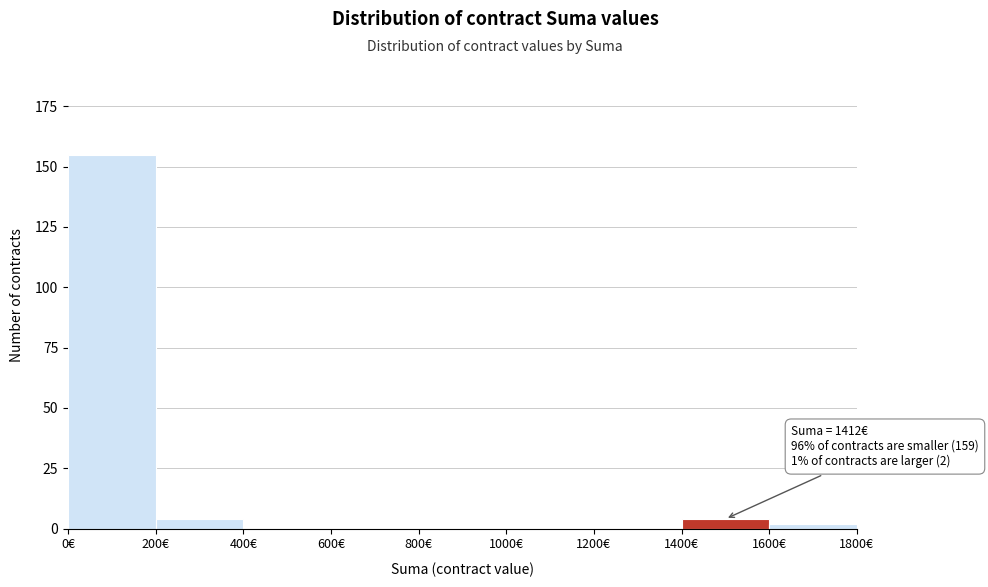

Over which range of the x-axis is the bar tallest?

0 to 200